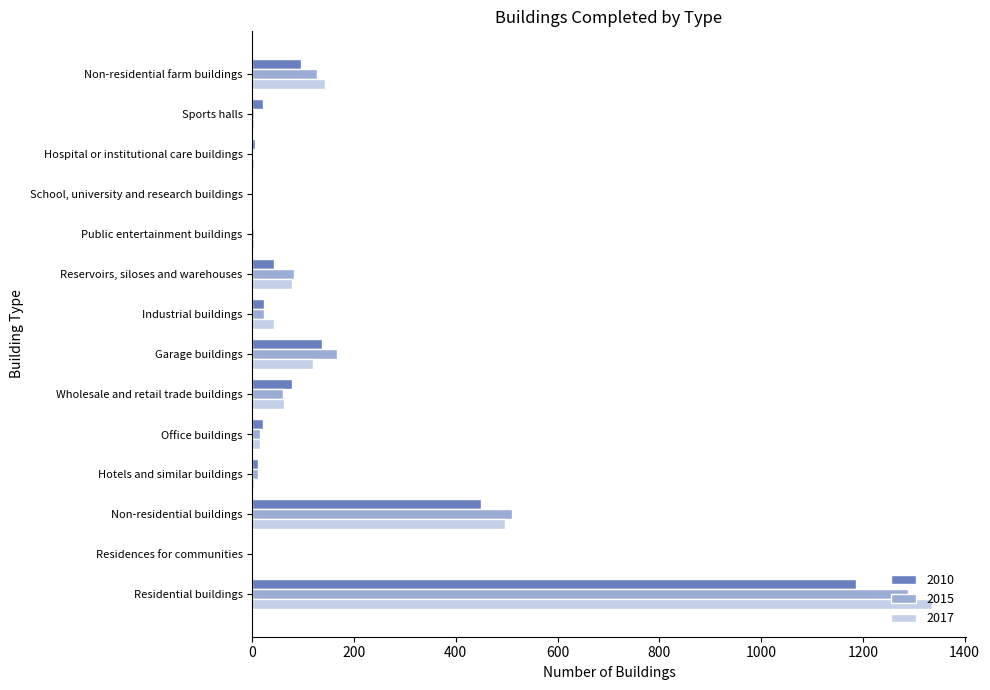

True or false: 2017 has a value of 1952 at Residential buildings.

False